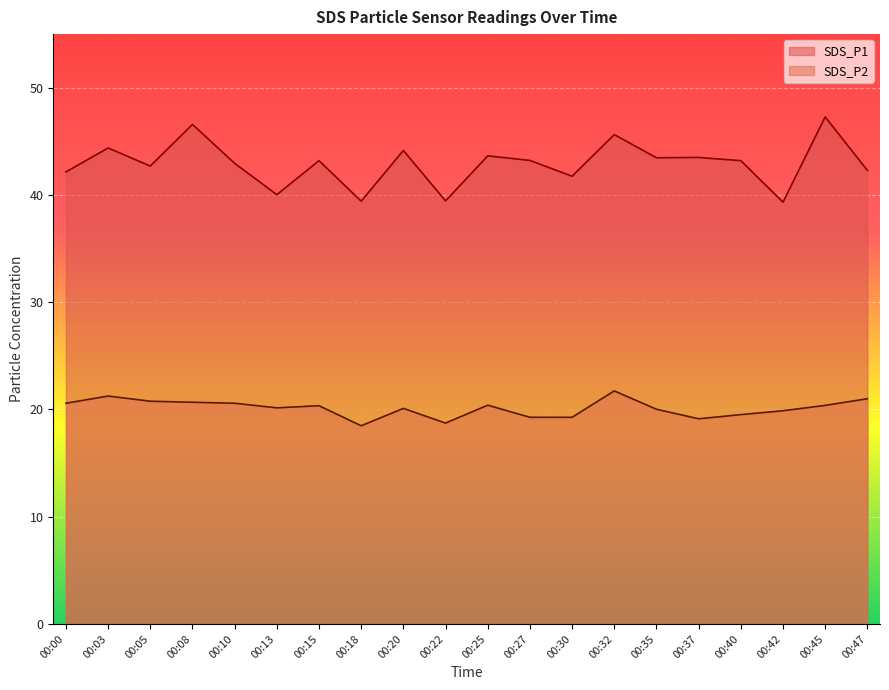

True or false: SDS_P1 has more than 1 interior local peaks.

True